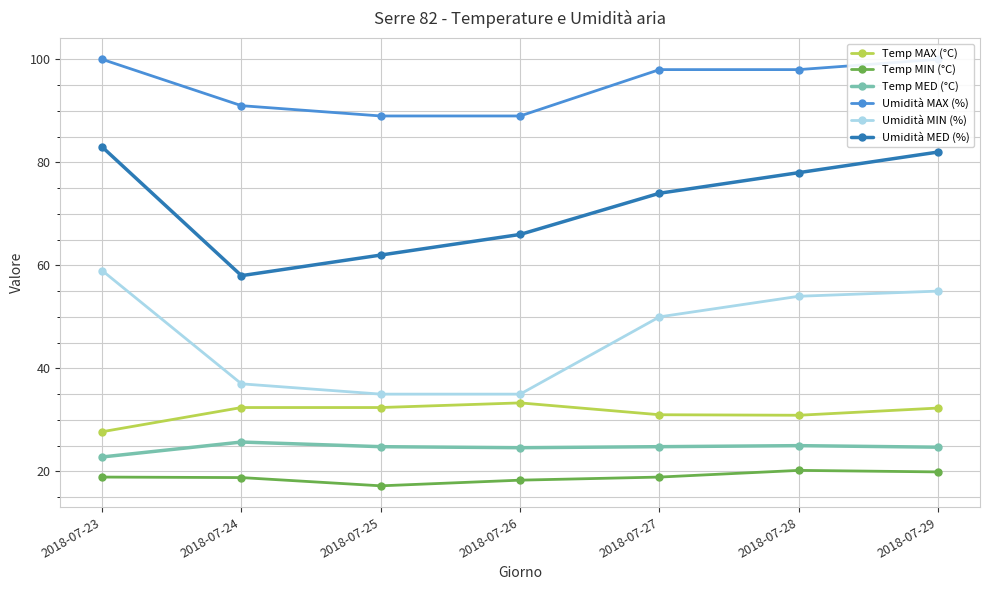

Which category has the highest value in the Temp MAX (°C) series?

2018-07-26